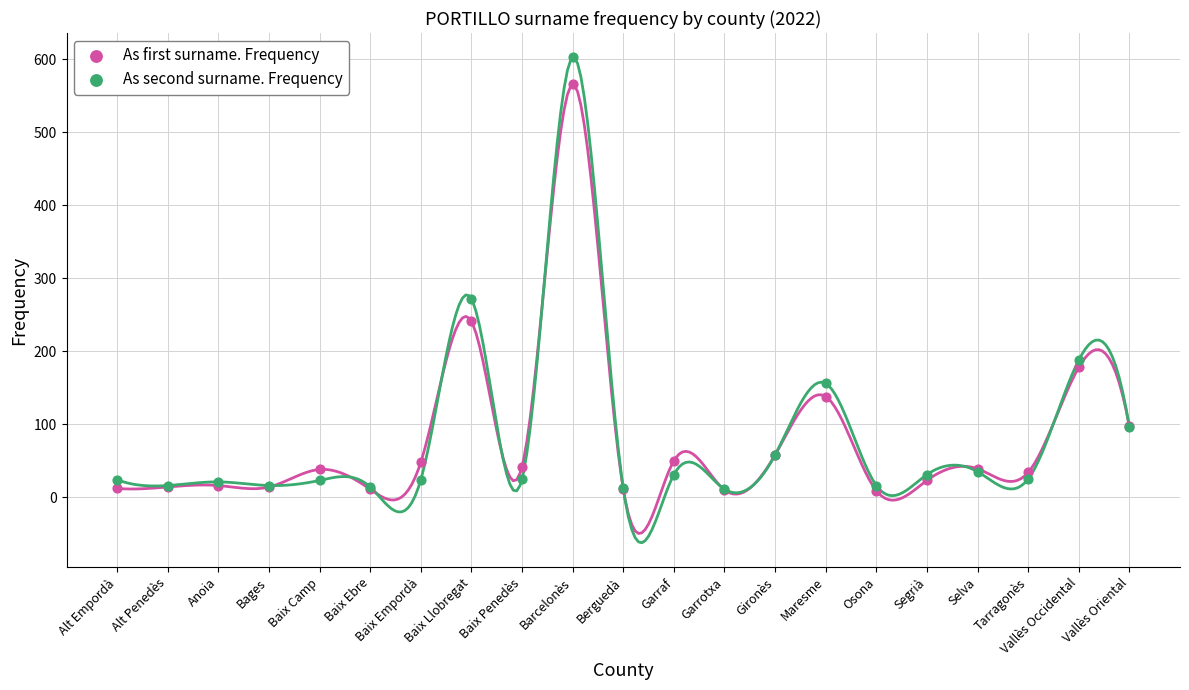

In the As second surname. Frequency series, what Y value is closest to 307?

272